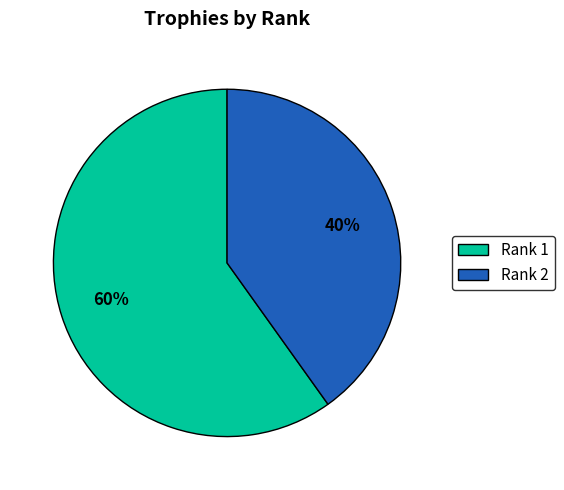

Is there a majority slice in this chart?

Yes